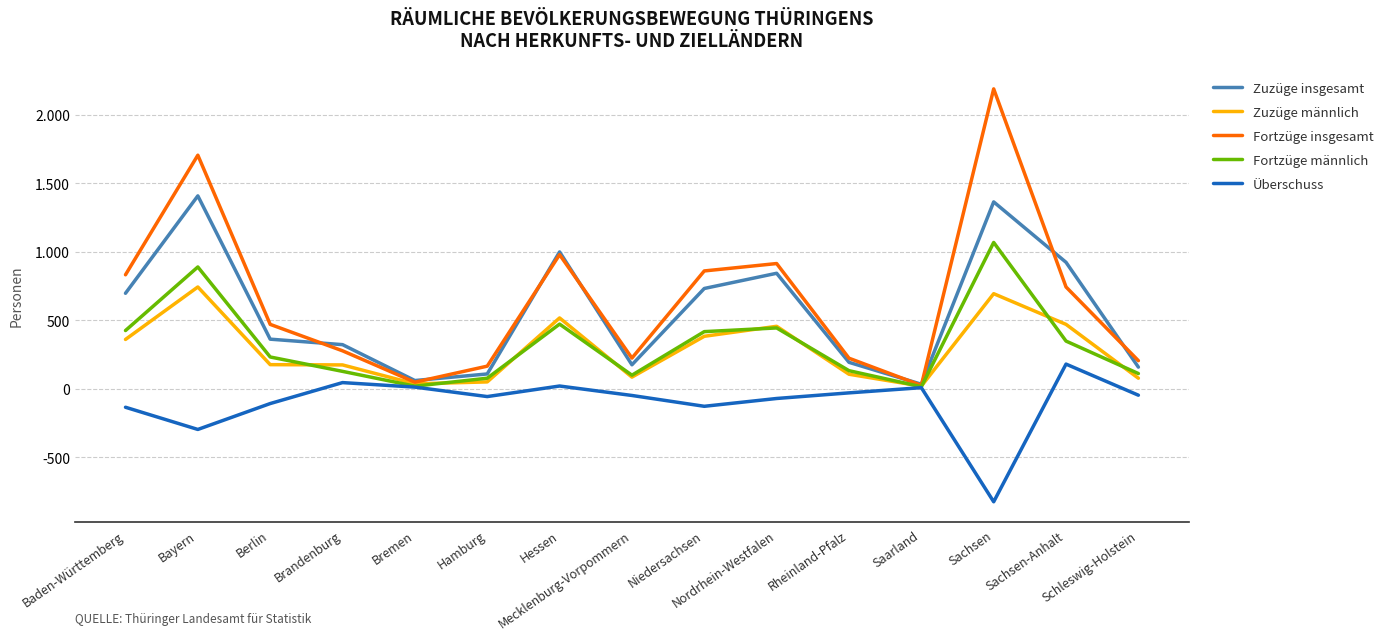

What are all the series names shown in the legend?

Zuzüge insgesamt, Zuzüge männlich, Fortzüge insgesamt, Fortzüge männlich, Überschuss